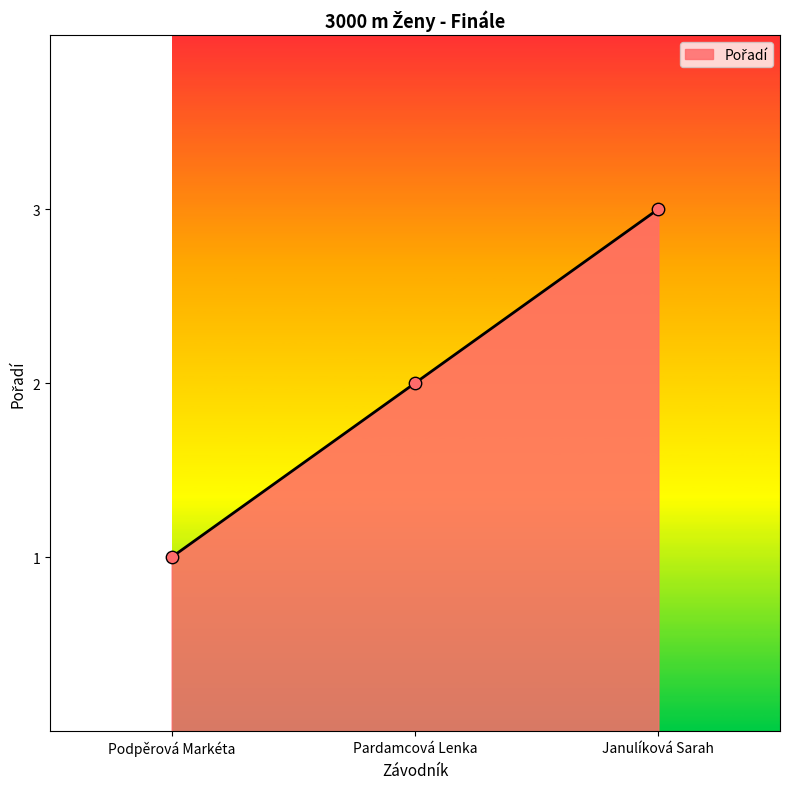

What is the ratio of the value at Janulíková Sarah to the value at Podpěrová Markéta?

3.0